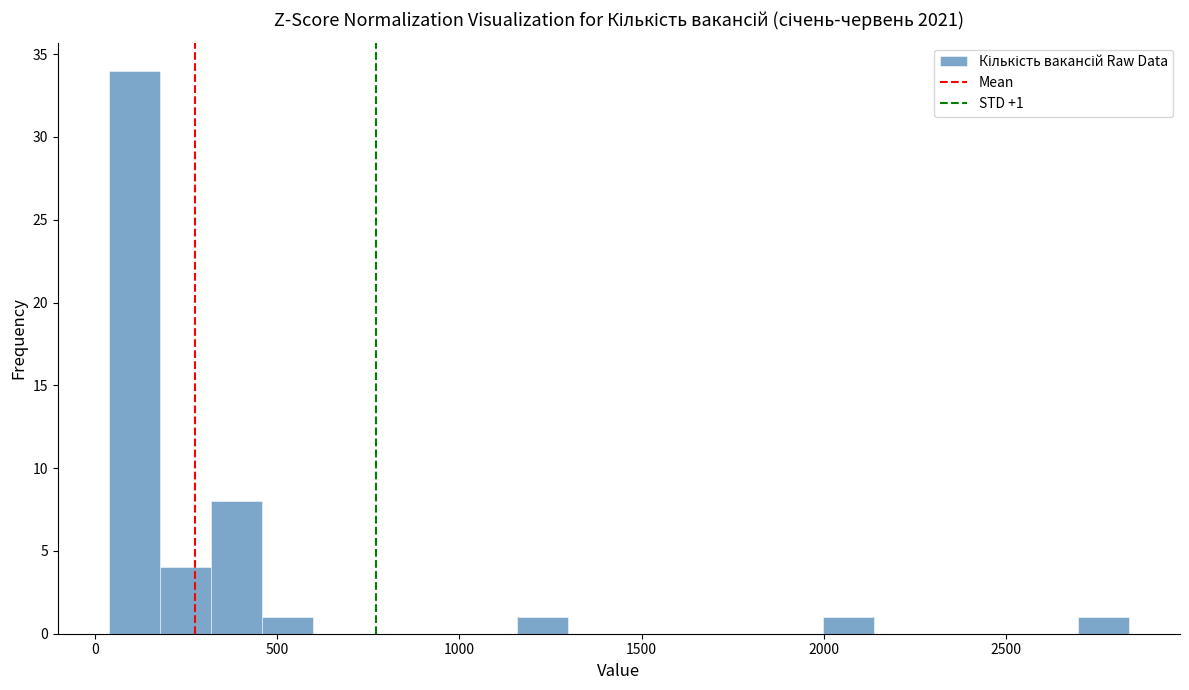

Around what value on the x-axis is the tallest bar? Give the approximate position of its centre, as read against the axis.

100